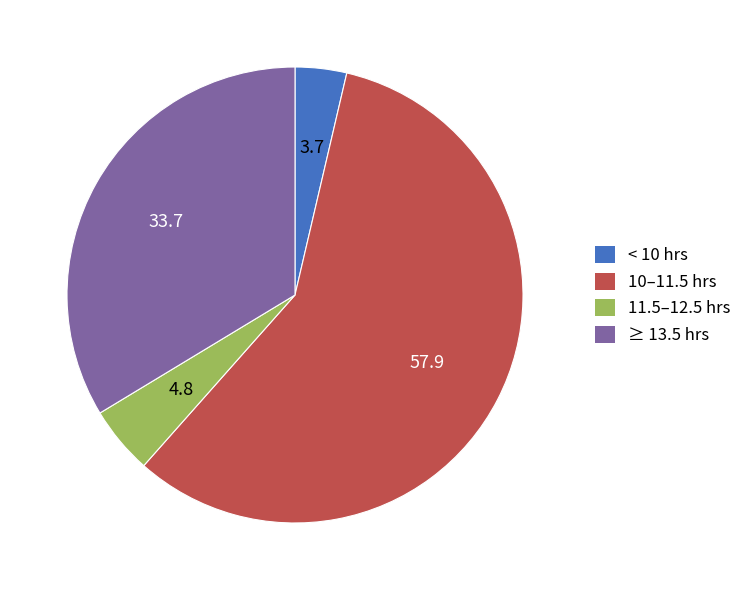

Is there any slice that represents more than half of the pie?

Yes